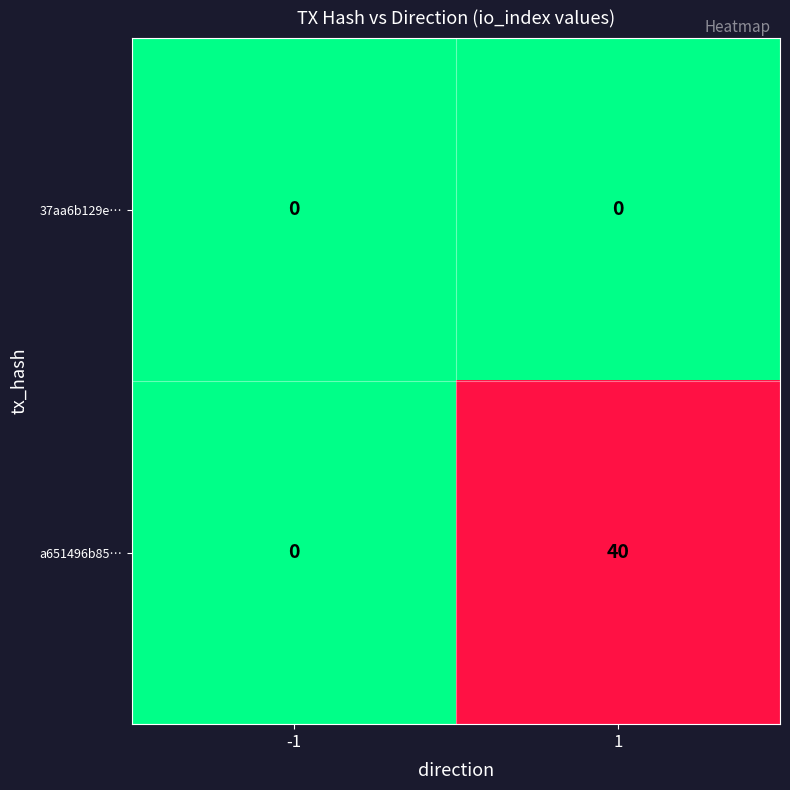

Which series changed the most between -1 and 1?

a651496b85…